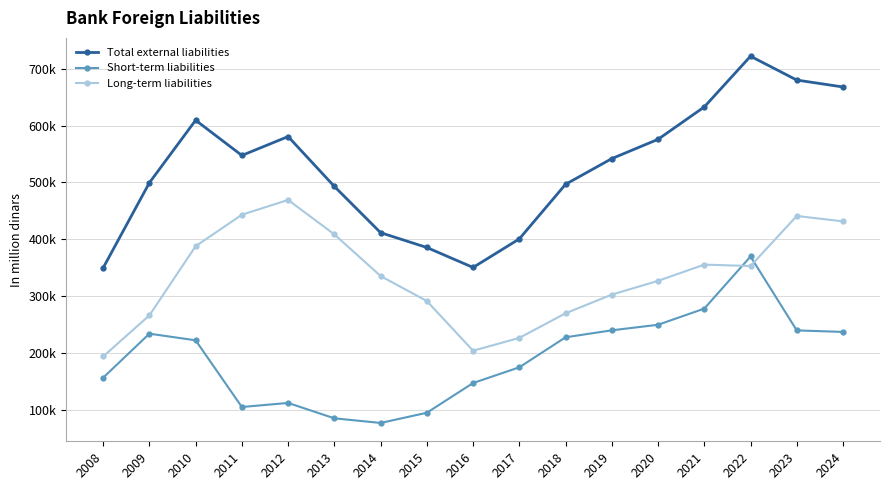

Is this an area chart (filled region under the line)?

No